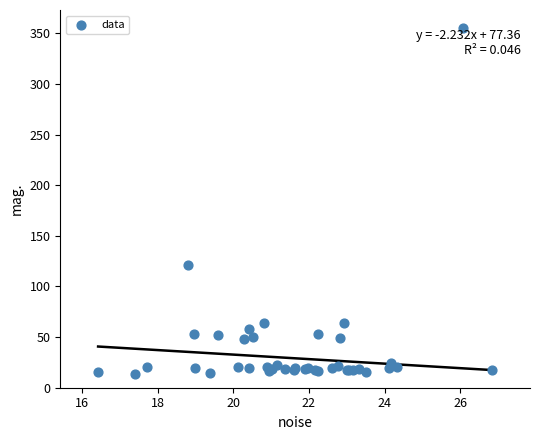

What Y value in the scatter plot is closest to 184?

120.9